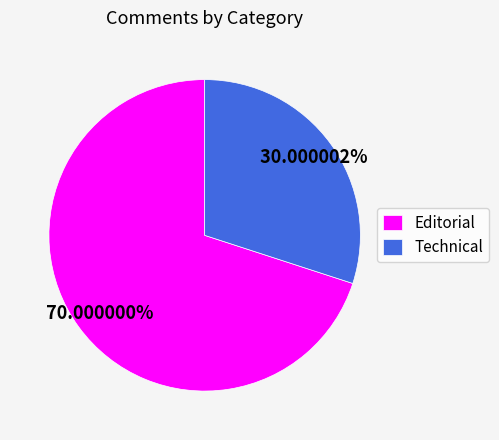

Is it true that Technical is 30% of the pie?

True